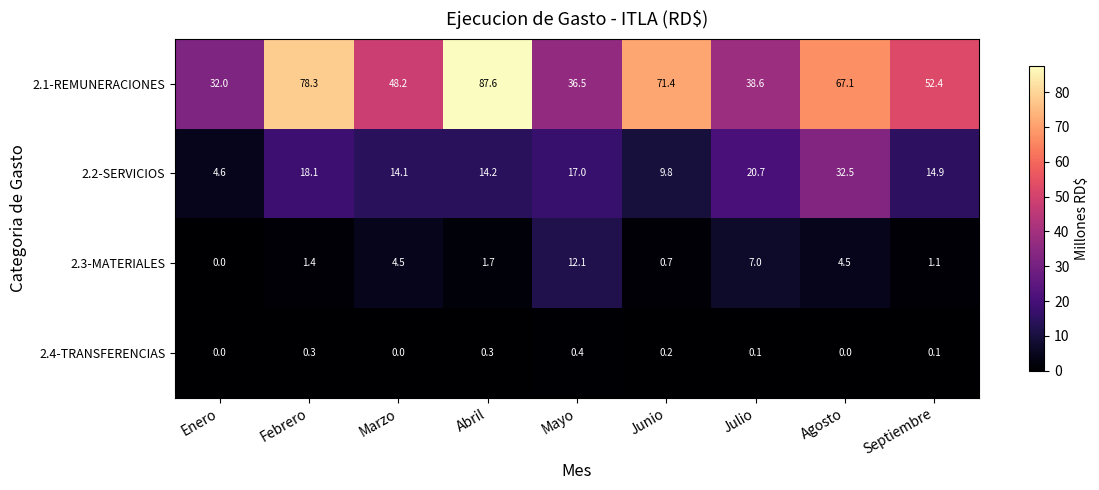

Between Marzo and Mayo, which series saw the biggest shift?

2.1-REMUNERACIONES